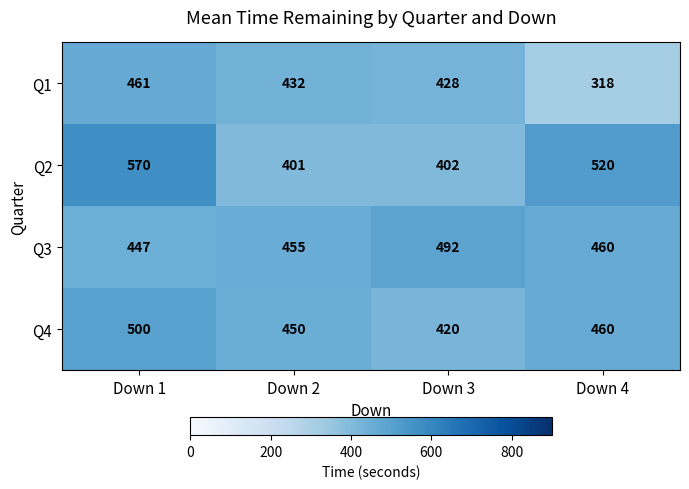

Reading left to right, extract all data points from this chart.

Q1: Down 1=461	Down 2=432	Down 3=428	Down 4=318
Q2: Down 1=570	Down 2=401	Down 3=402	Down 4=520
Q3: Down 1=447	Down 2=455	Down 3=492	Down 4=460
Q4: Down 1=500	Down 2=450	Down 3=420	Down 4=460